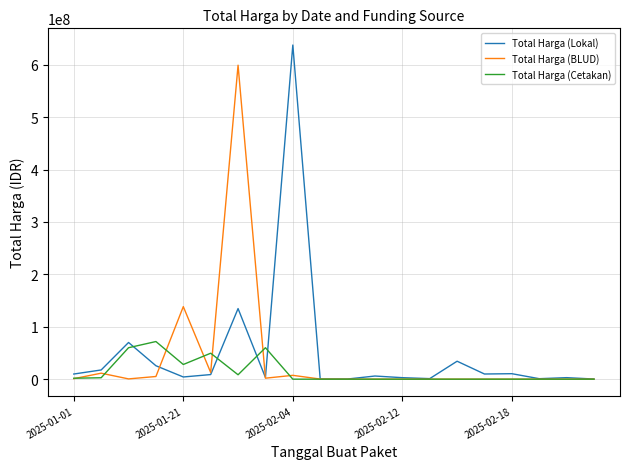

Which series has the widest spread of values?

Total Harga (Lokal)